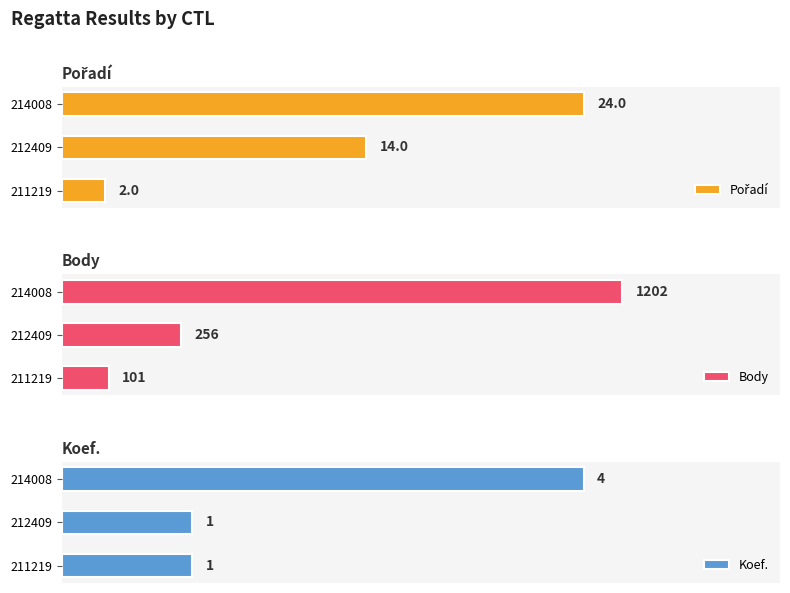

List the labels in order of Body value, largest first.

214008, 212409, 211219